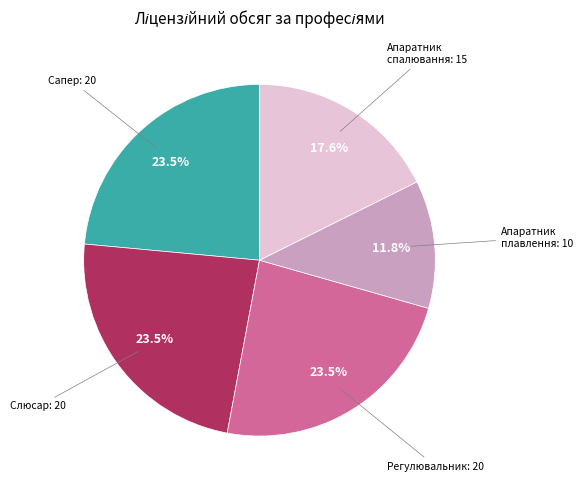

Is there a majority slice in this chart?

No